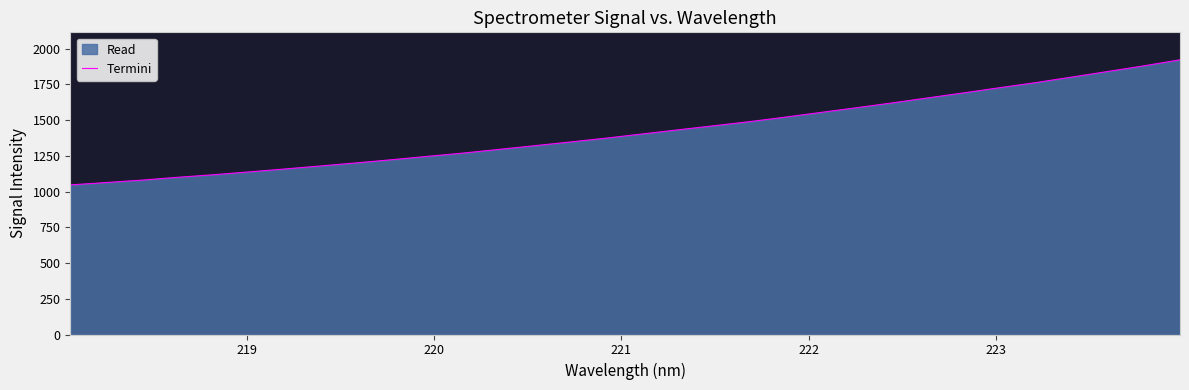

What is the minimum value shown in the chart?

1046.2